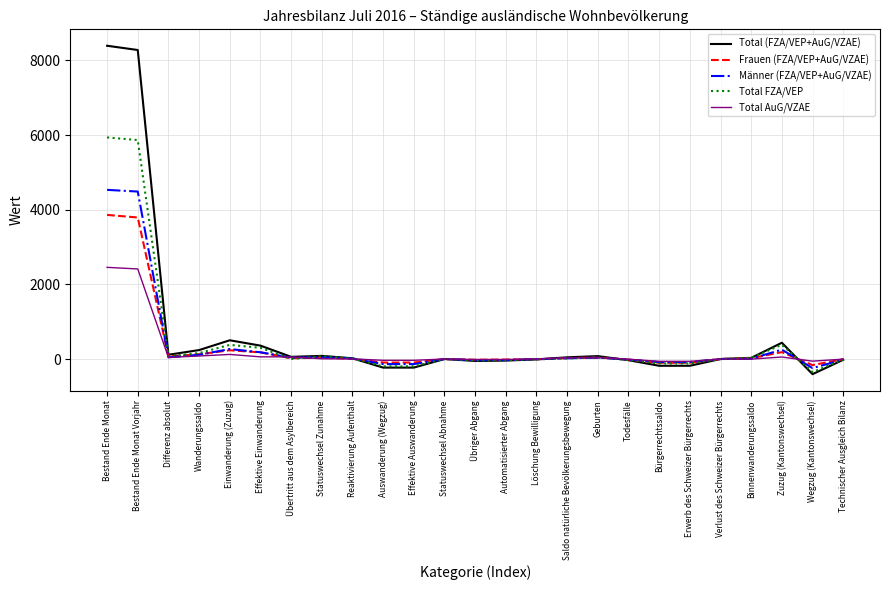

What is the highest value of the Frauen (FZA/VEP+AuG/VZAE) series?

3861